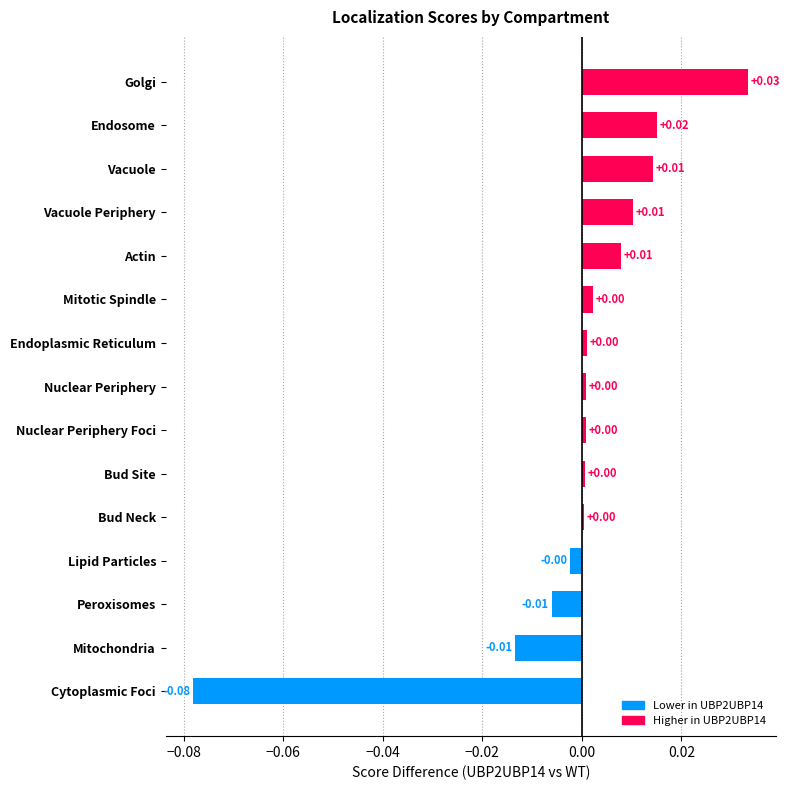

At which category does the chart reach its minimum across all series?

Cytoplasmic Foci